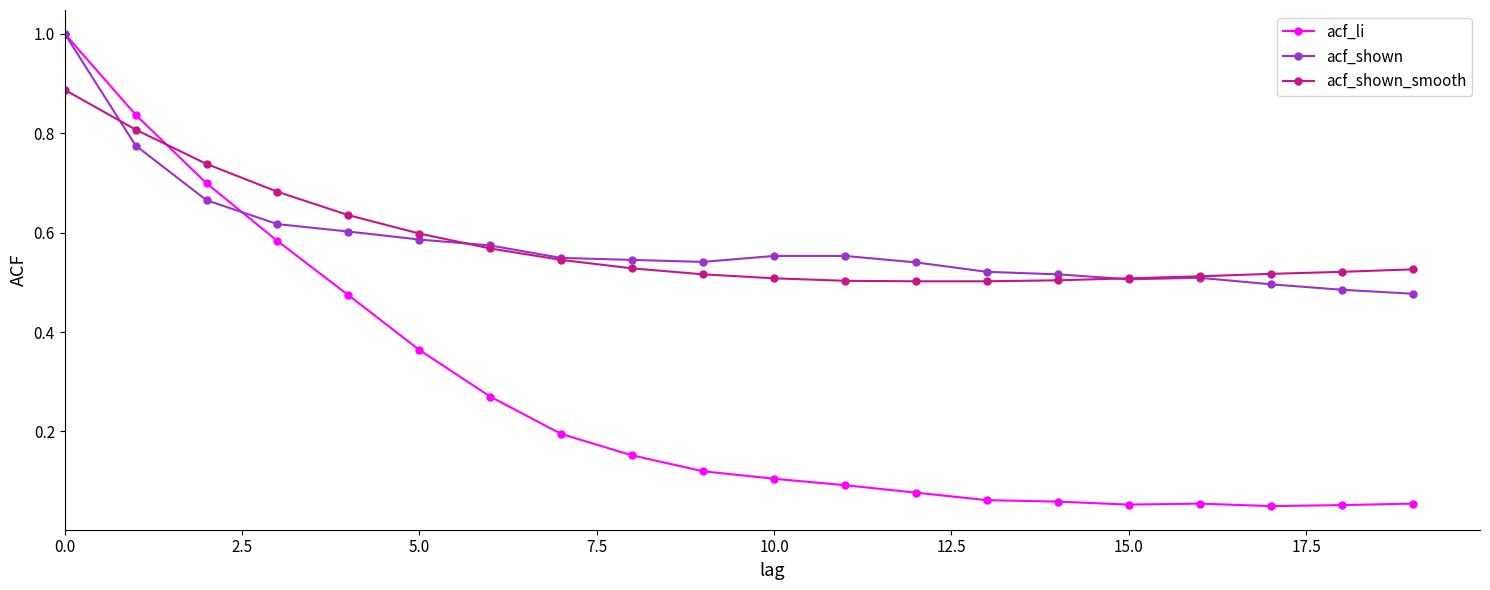

Which series has the widest spread of values?

acf_li